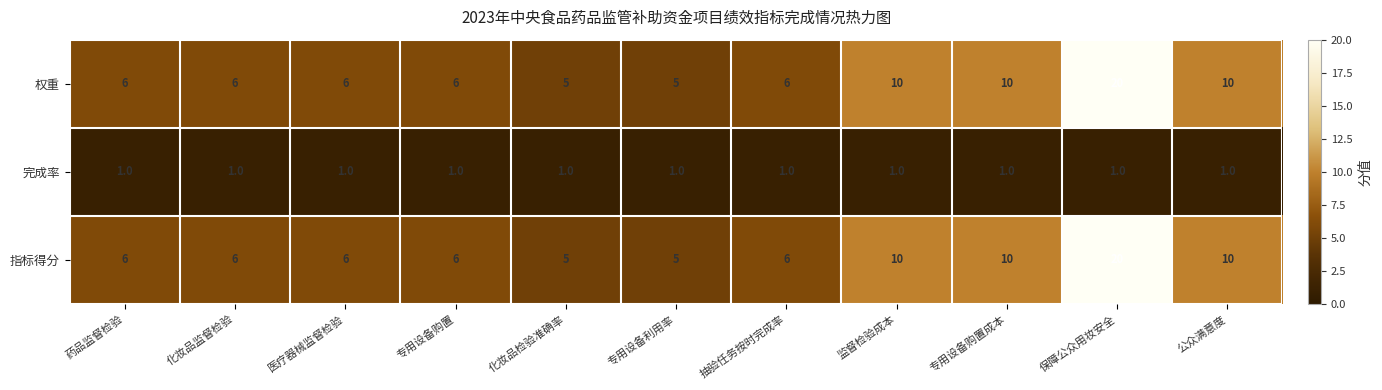

What is the spread (max minus min) of values at 保障公众用妆安全?

19